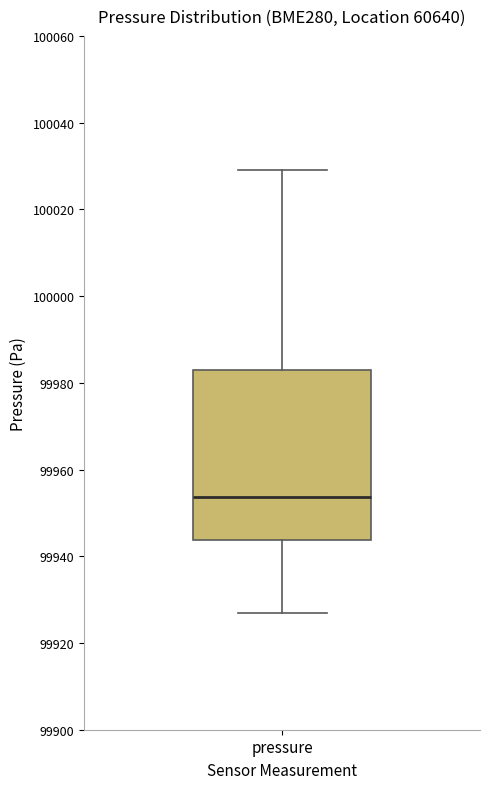

Where is the upper edge of the box for pressure on the y-axis? The values are not printed on the chart, so give them approximately, as read against the axis.

99984